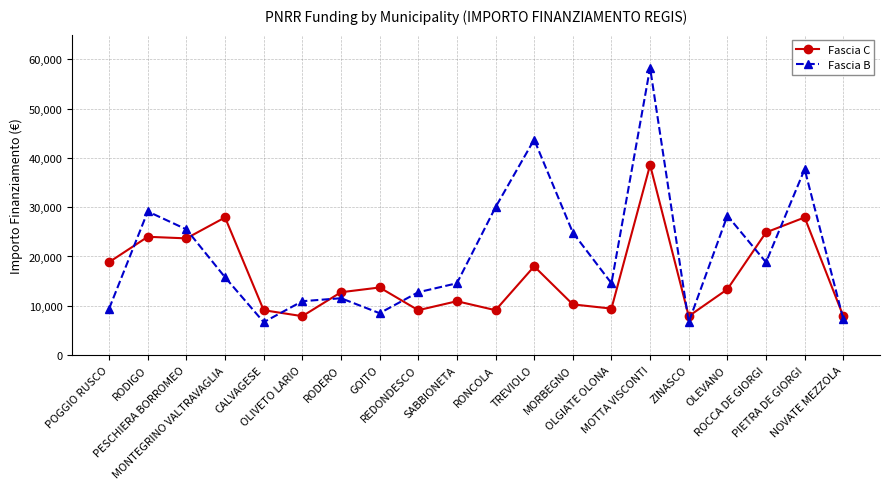

Does the chart display data point markers on the line(s)?

Yes